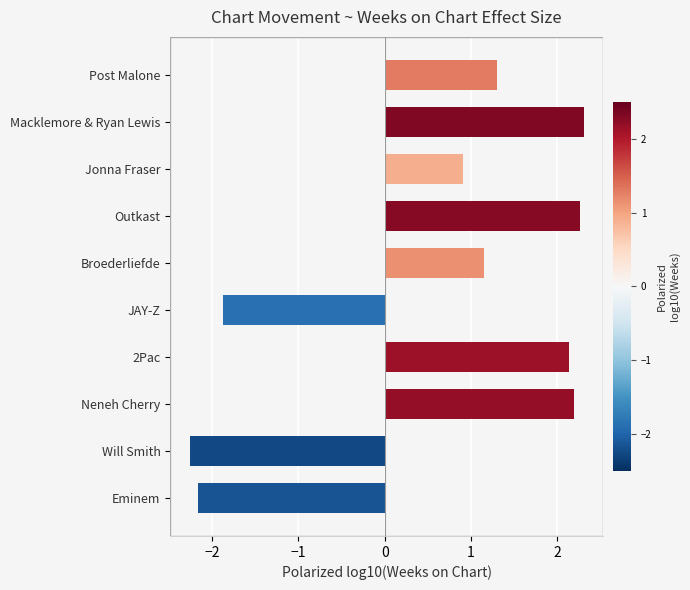

Is it true that the value at Macklemore & Ryan Lewis is 2.3?

True